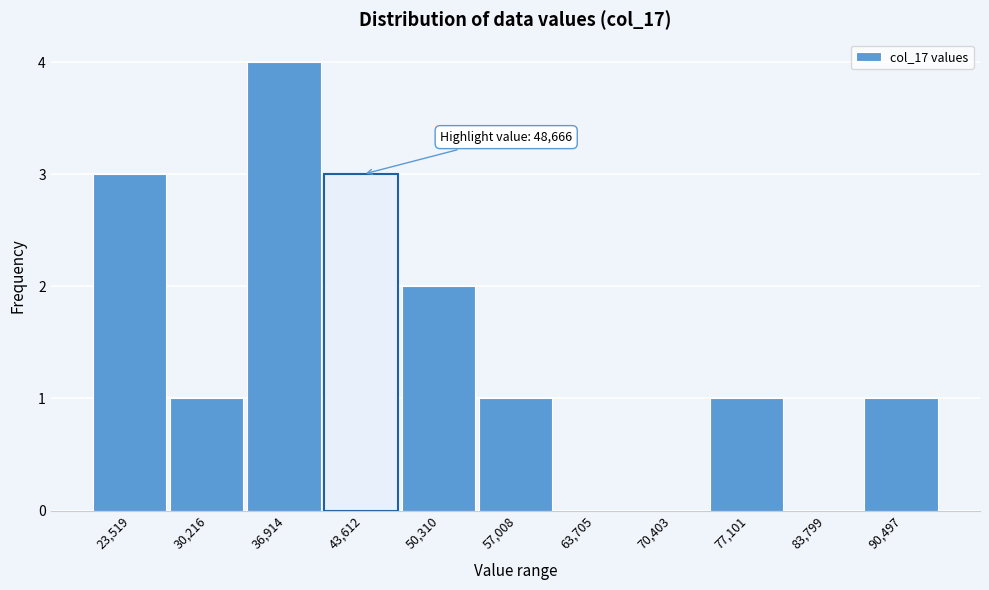

Reading right to left, extract all data points from this chart.

90,497=1	83,799=0	77,101=1	70,403=0	63,705=0	57,008=1	50,310=2	43,612=3	36,914=4	30,216=1	23,519=3